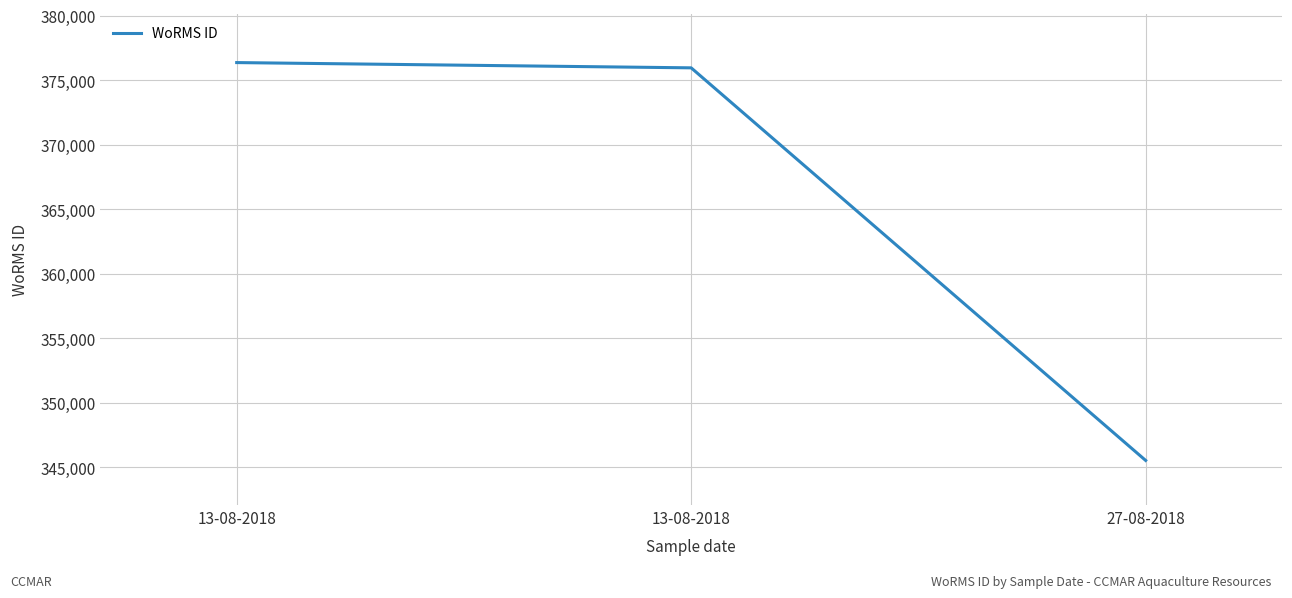

The chart shows a value of 376359 at 13-08-2018. True or false?

True